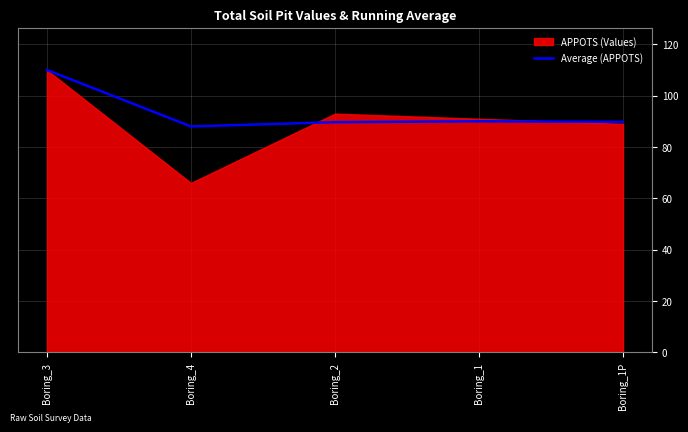

True or false: there are more than 2 points higher than both neighbors.

False